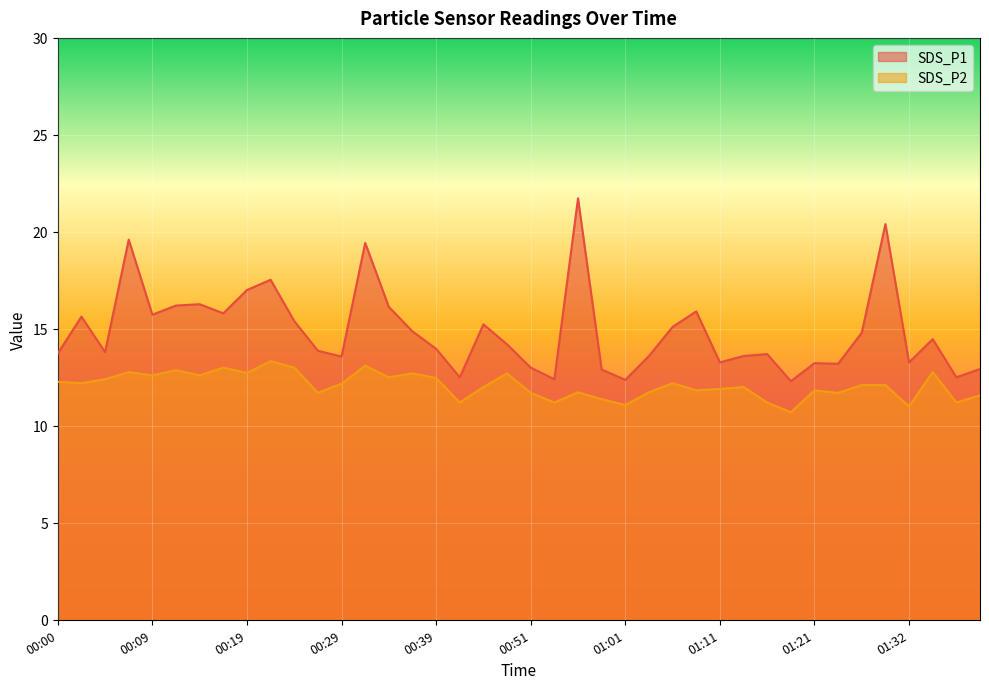

True or false: SDS_P2 and SDS_P1 intersect in this chart.

False